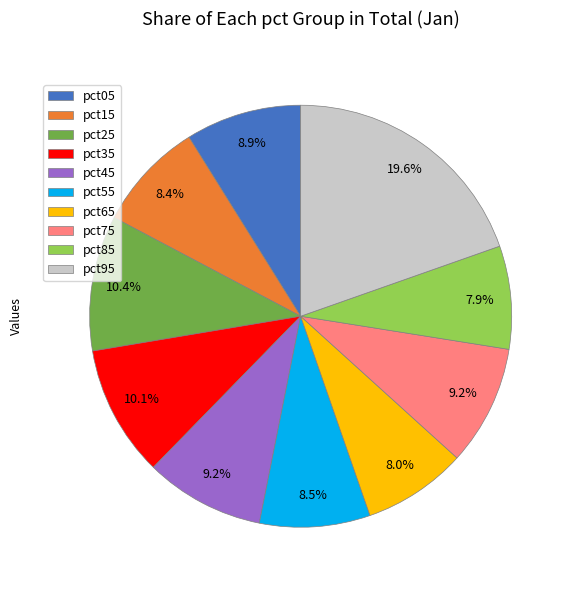

What percentage is the pct25 slice, to the nearest percent?

10%